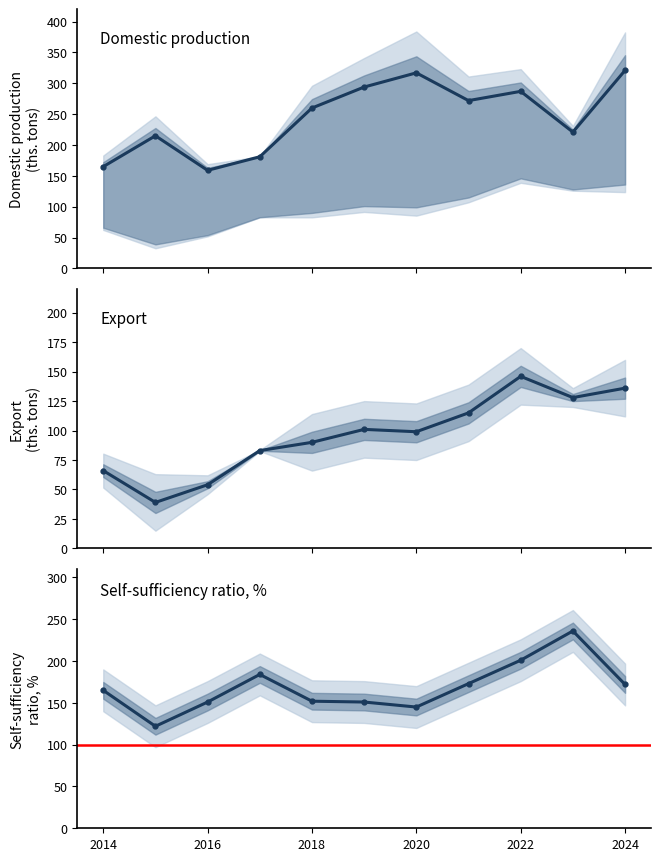

Does the chart have visible grid lines?

No